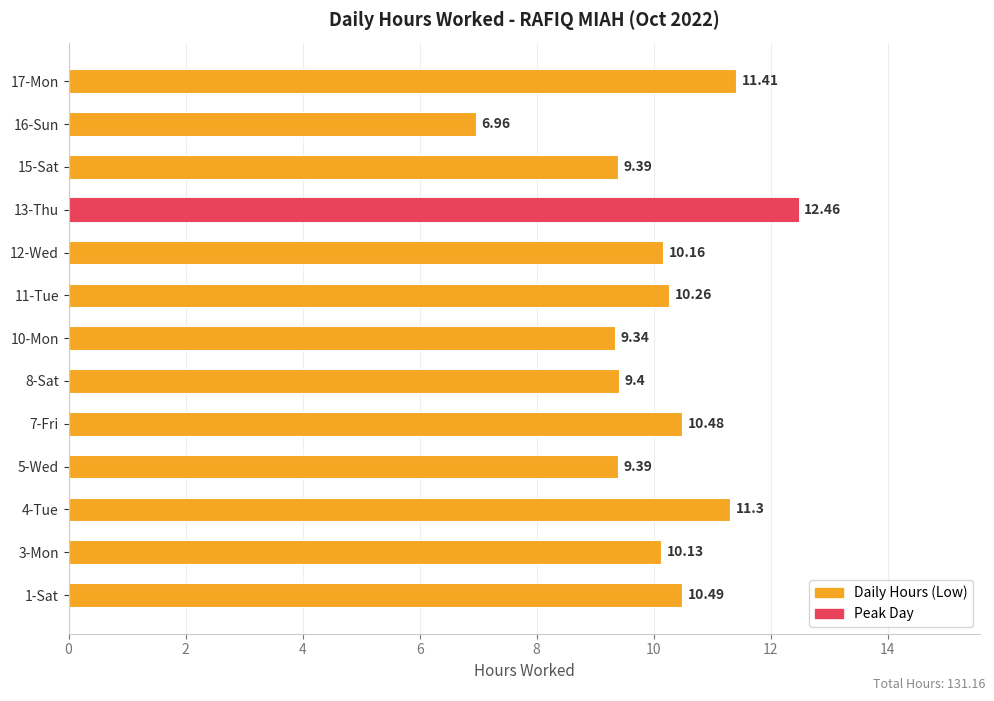

Approximately how many times larger is the value at 17-Mon compared to 1-Sat?

1.1